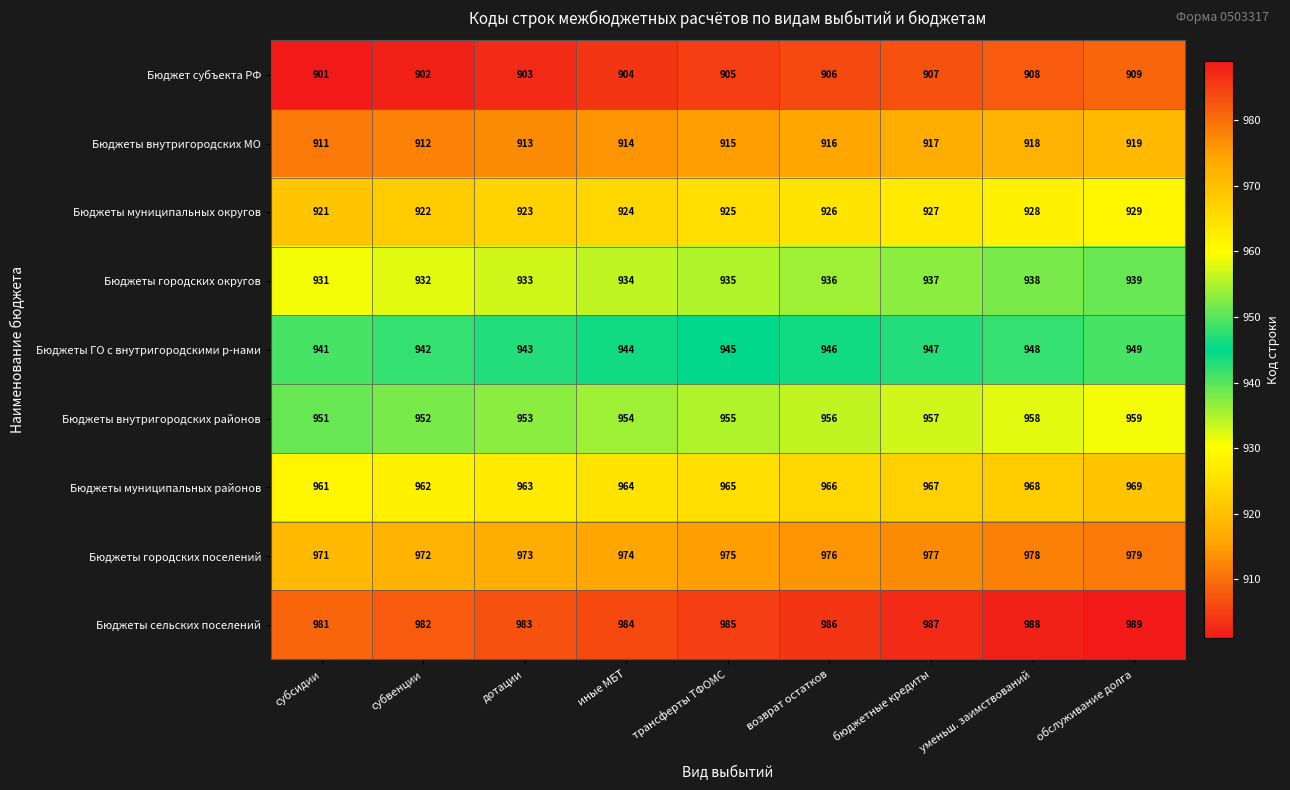

Count the number of categories in the chart.

9